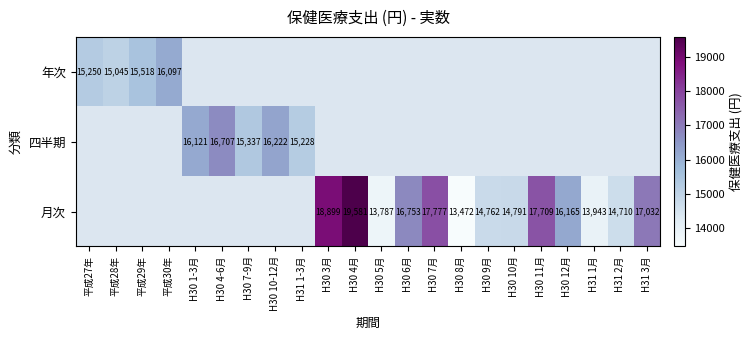

What is the sum of the 月次 values at H30 4月 and H30 9月?

34343